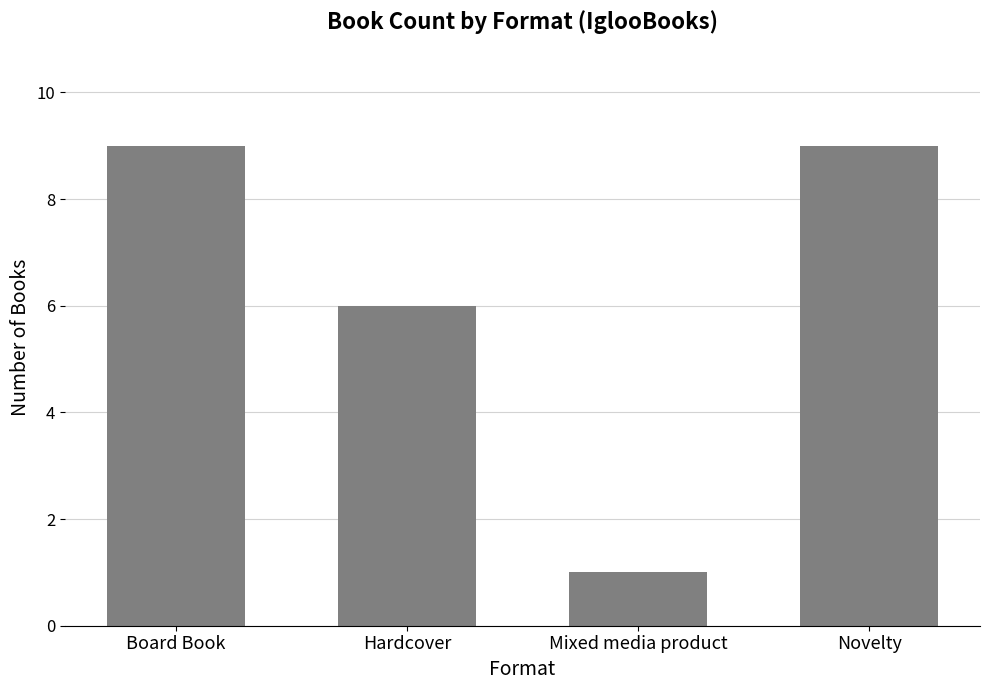

Reading left to right, extract all data points from this chart.

Board Book=9	Hardcover=6	Mixed media product=1	Novelty=9